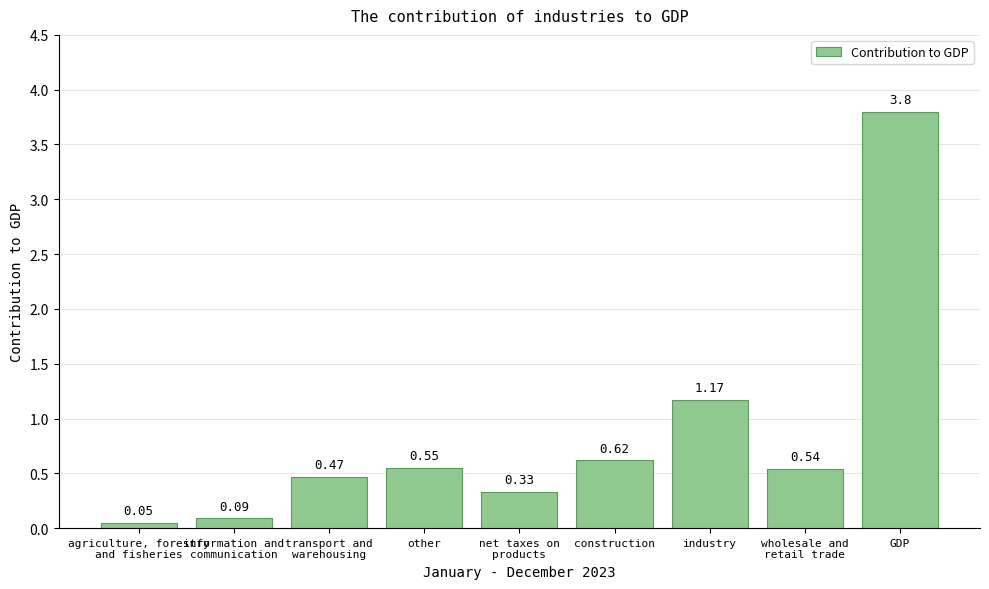

The value at industry is 0.4. True or false?

False